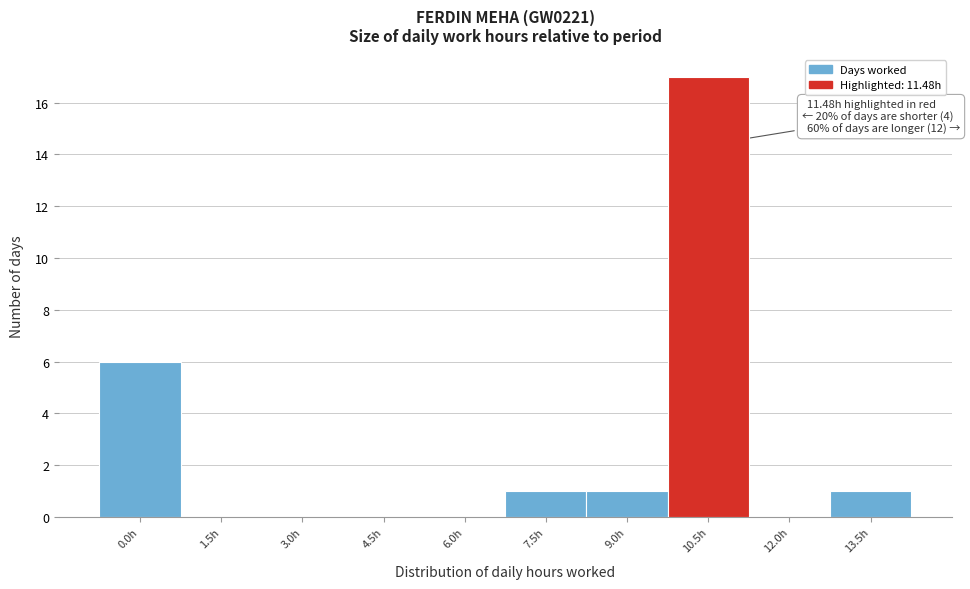

Reading left to right, what are all the values shown in this chart?

0.0h=6	1.5h=0	3.0h=0	4.5h=0	6.0h=0	7.5h=1	9.0h=1	10.5h=17	12.0h=0	13.5h=1